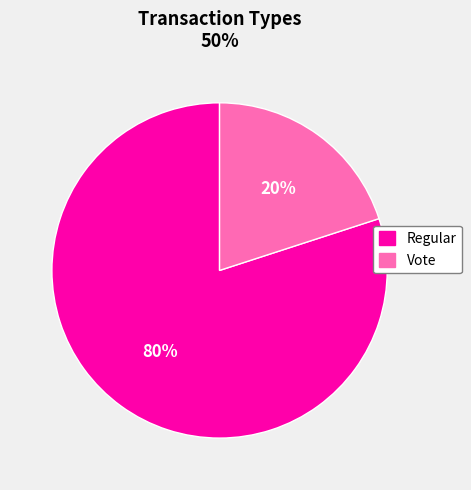

Between Vote and Regular, which is larger?

Regular